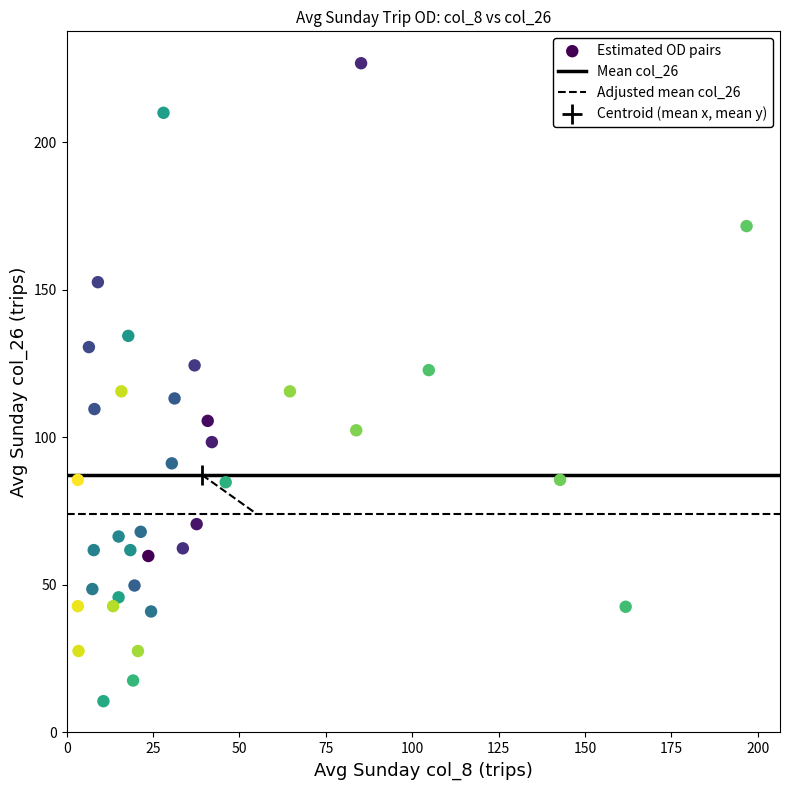

What is the range of Y values (max minus min)?

216.2